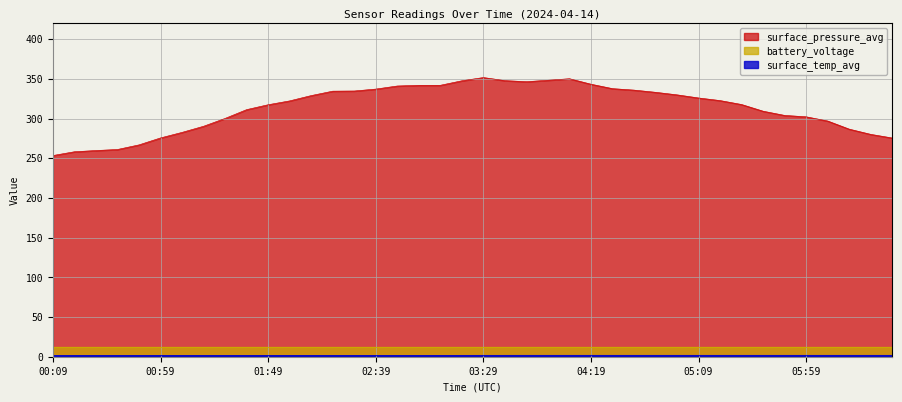

What is the label of the 24th point from the right?

02:49